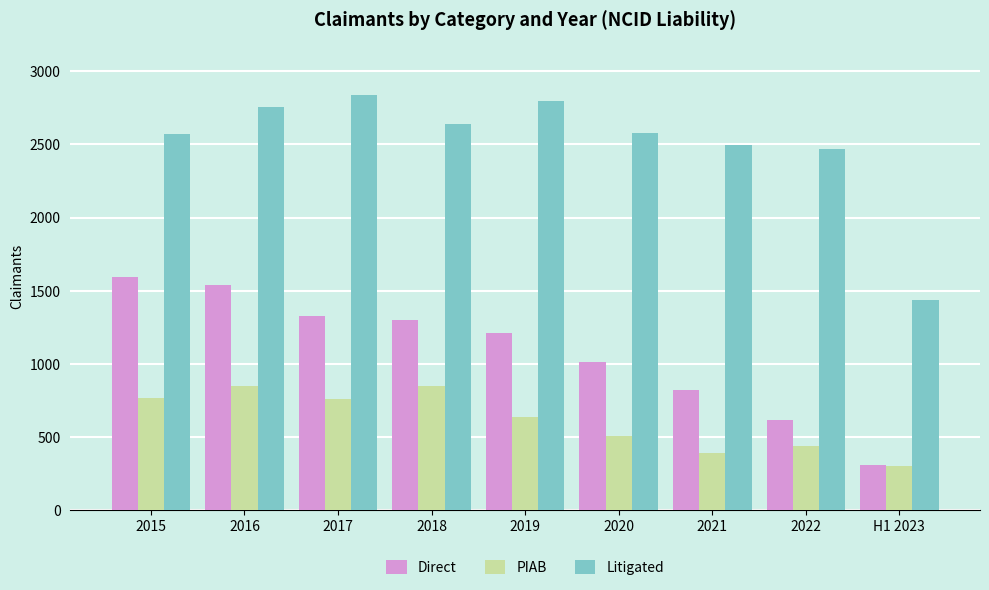

At which label is Litigated closest to 2137?

2022